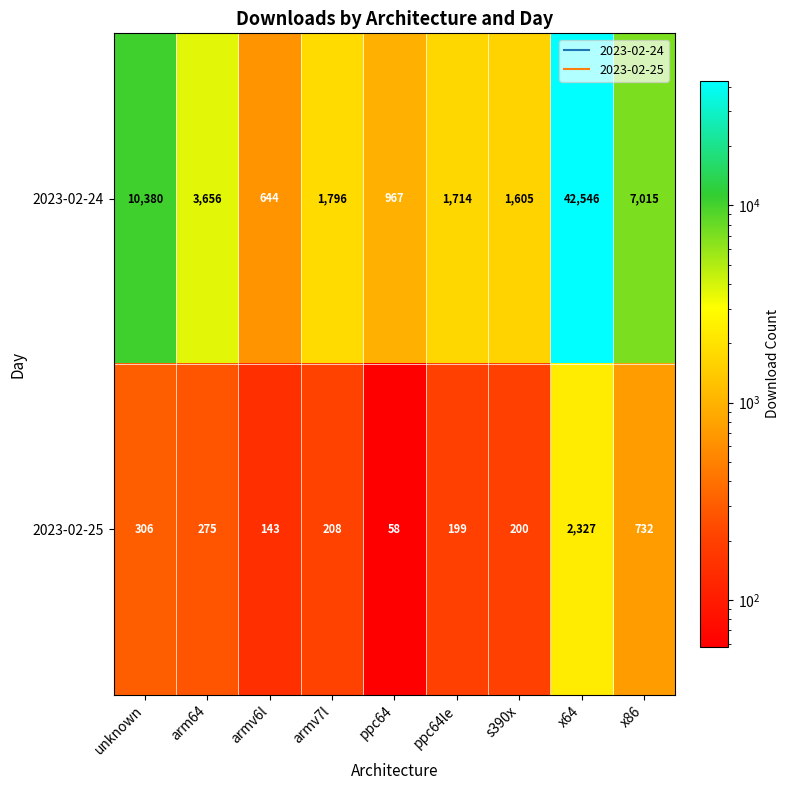

Rank the series at armv6l from highest to lowest value.

2023-02-24, 2023-02-25